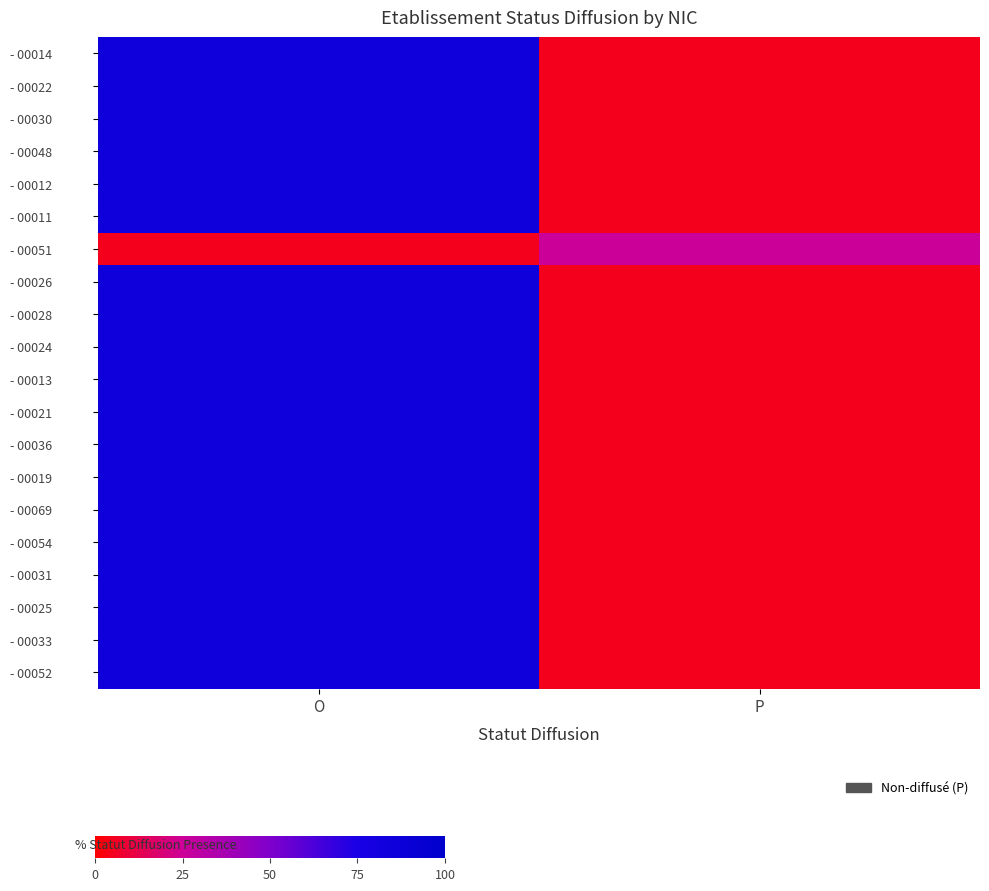

Rank the series at O from highest to lowest value.

- 00014, - 00022, - 00030, - 00048, - 00012, - 00011, - 00026, - 00028, - 00024, - 00013, - 00021, - 00036, - 00019, - 00069, - 00054, - 00031, - 00025, - 00033, - 00052, - 00051